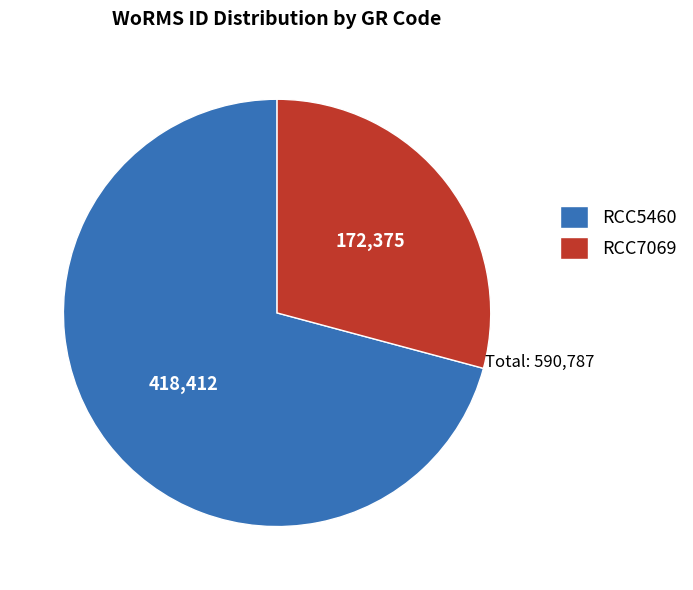

Which category has the biggest portion of the pie?

RCC5460